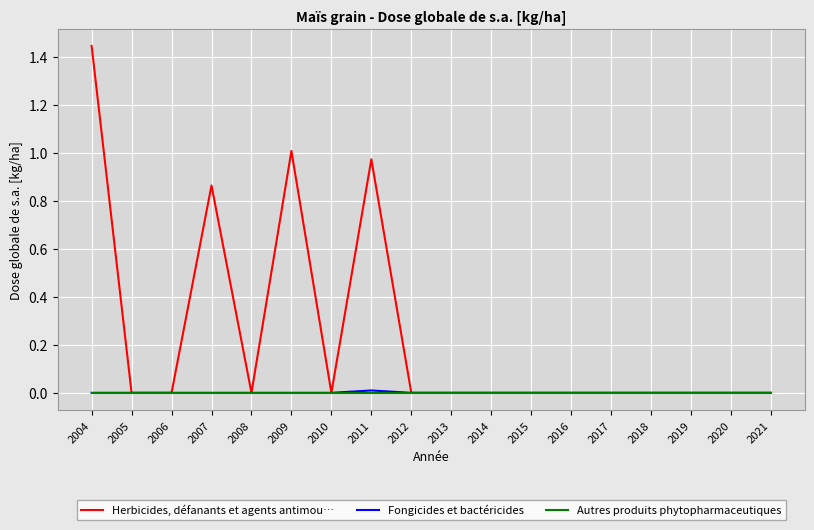

Which series has the widest spread of values?

Herbicides, défanants et agents antimou…